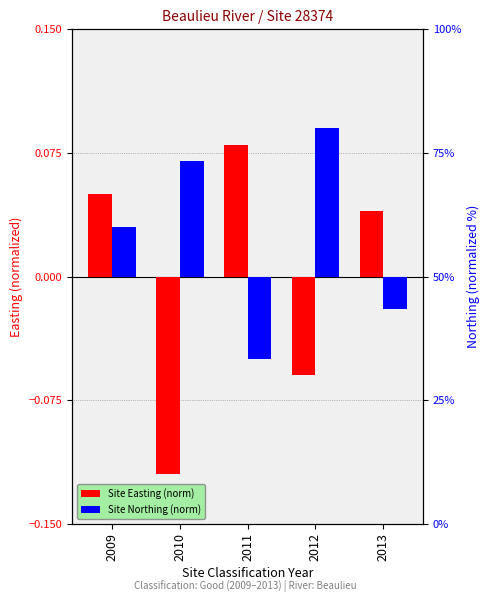

Is the value of Site Easting (norm) at 2009 greater than the value of Site Northing (norm) at 2012?

No